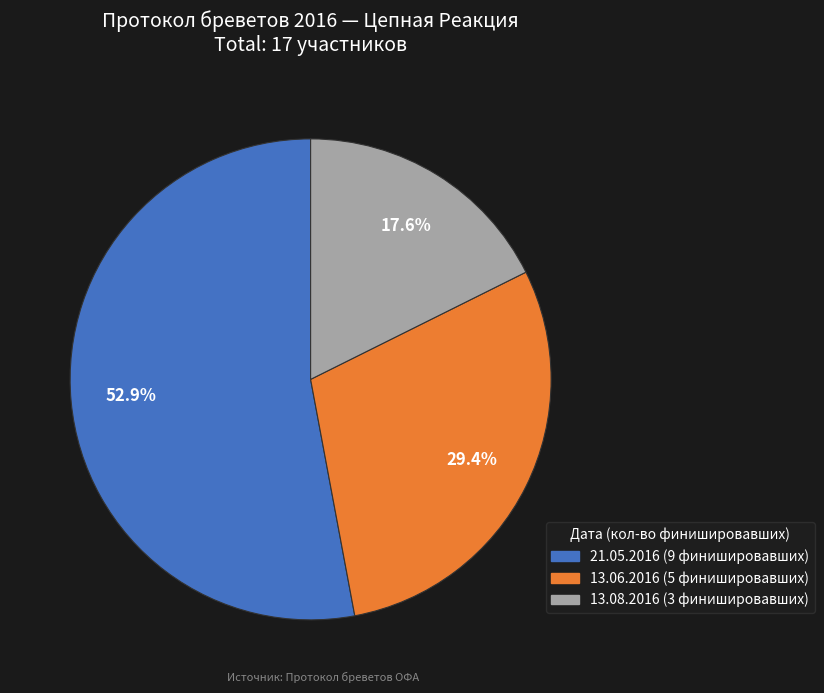

Is there any slice that represents more than half of the pie?

Yes